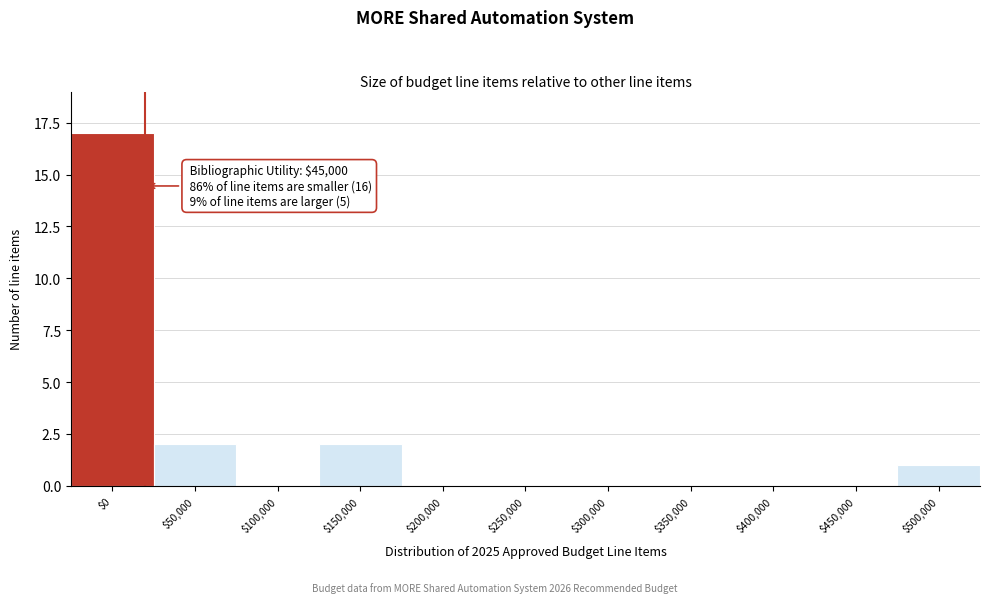

The chart shows a value of 1 at $50,000. True or false?

False